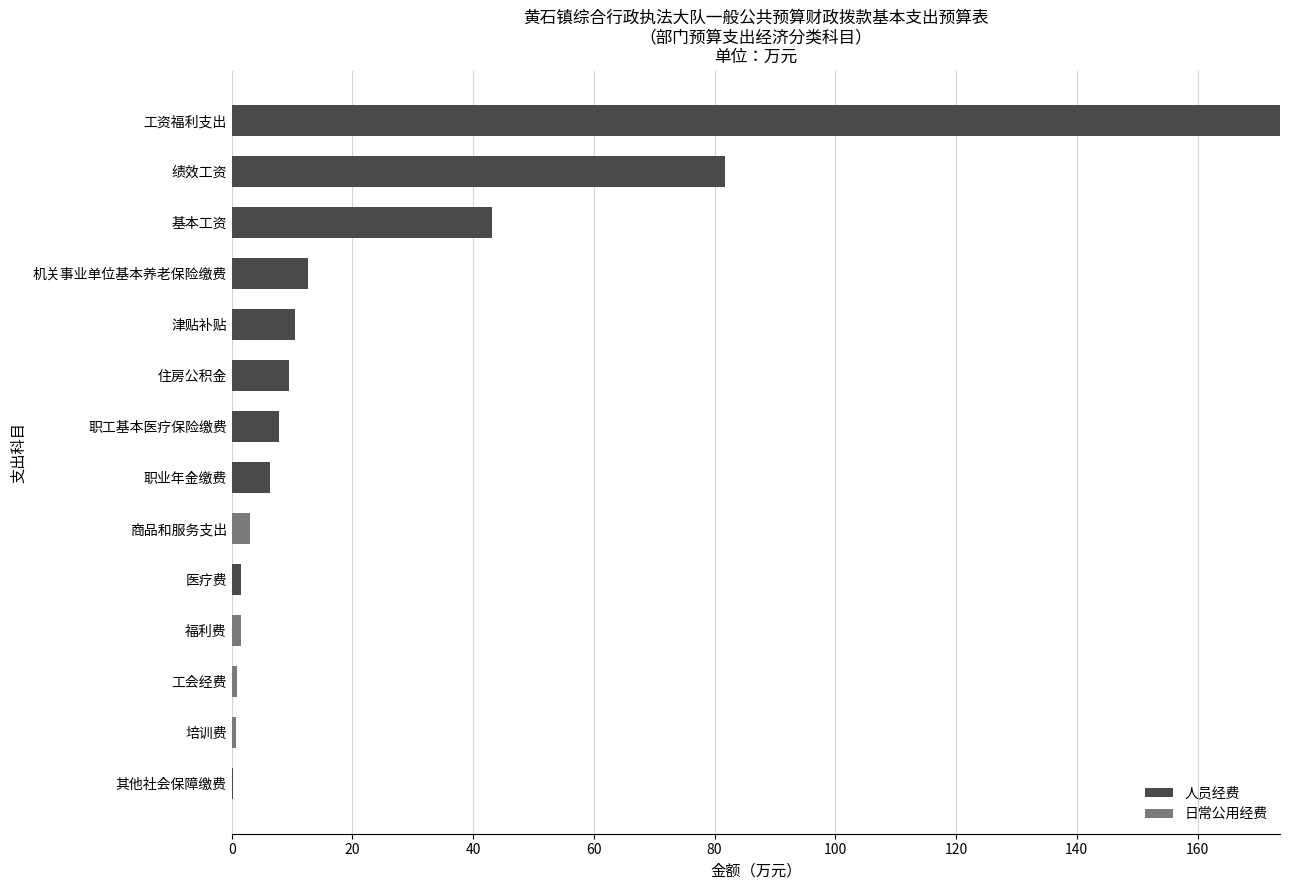

What is the average value of the 人员经费 series?

24.8